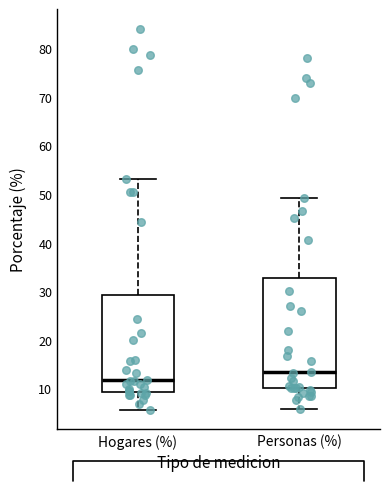

Where is the upper edge of the box for Hogares (%) on the y-axis? The values are not printed on the chart, so give them approximately, as read against the axis.

29